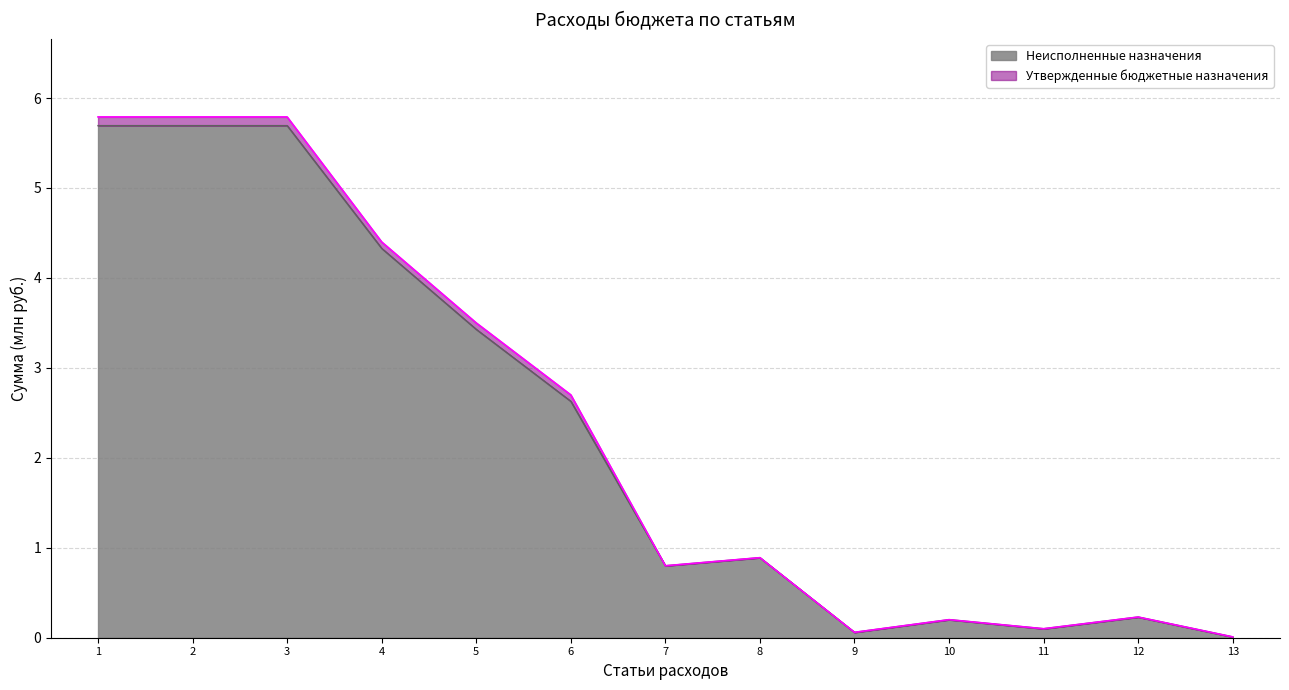

True or false: Неисполненные назначения has more than 1 points higher than both neighbors.

True